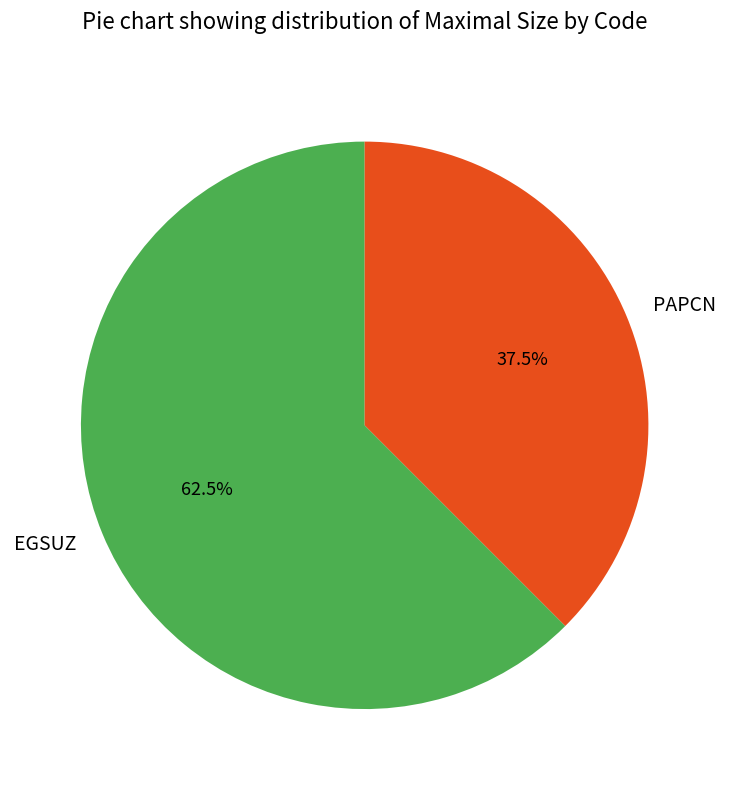

Which category has the biggest portion of the pie?

EGSUZ